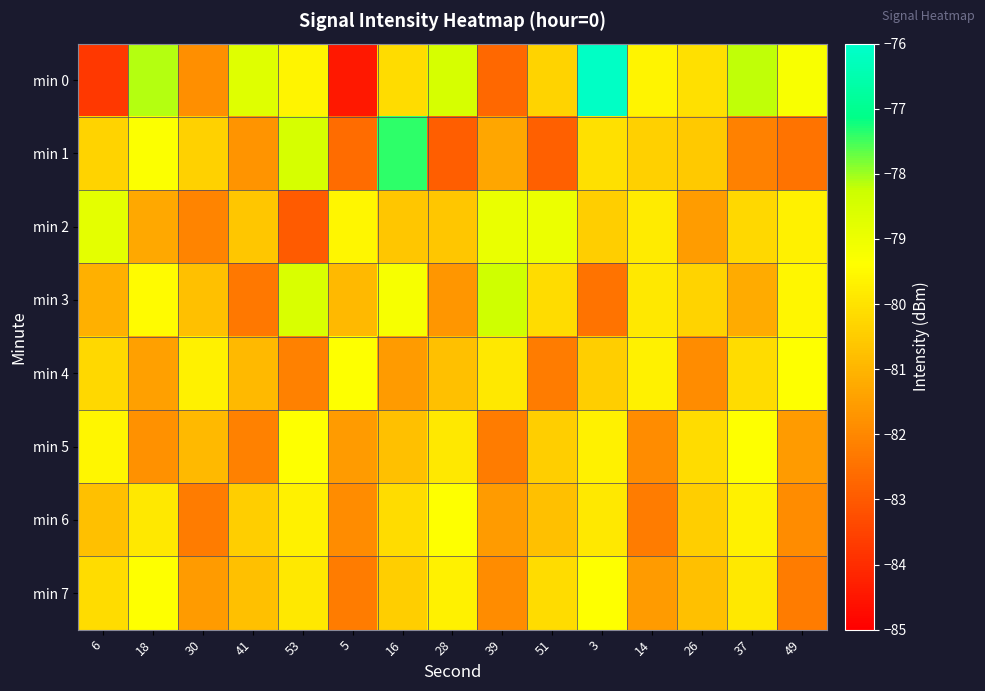

What is the total value across all series at 16?

-640.3